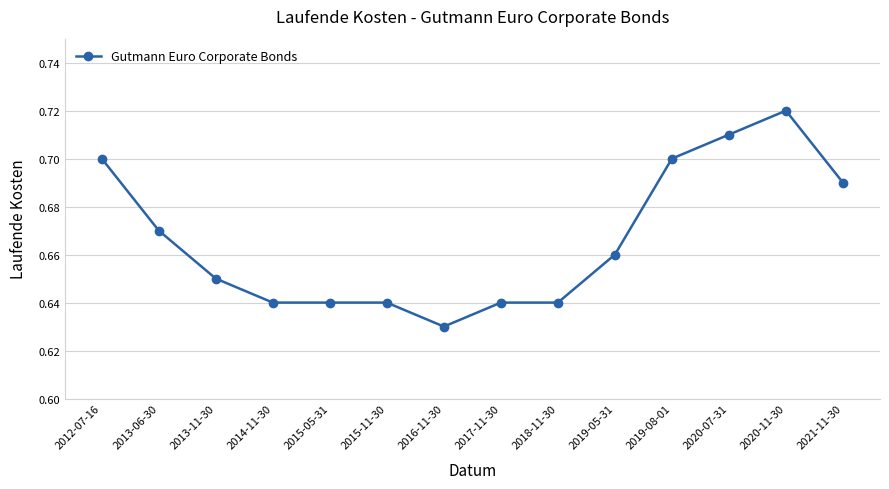

The value at 2012-07-16 is 0.7. True or false?

True